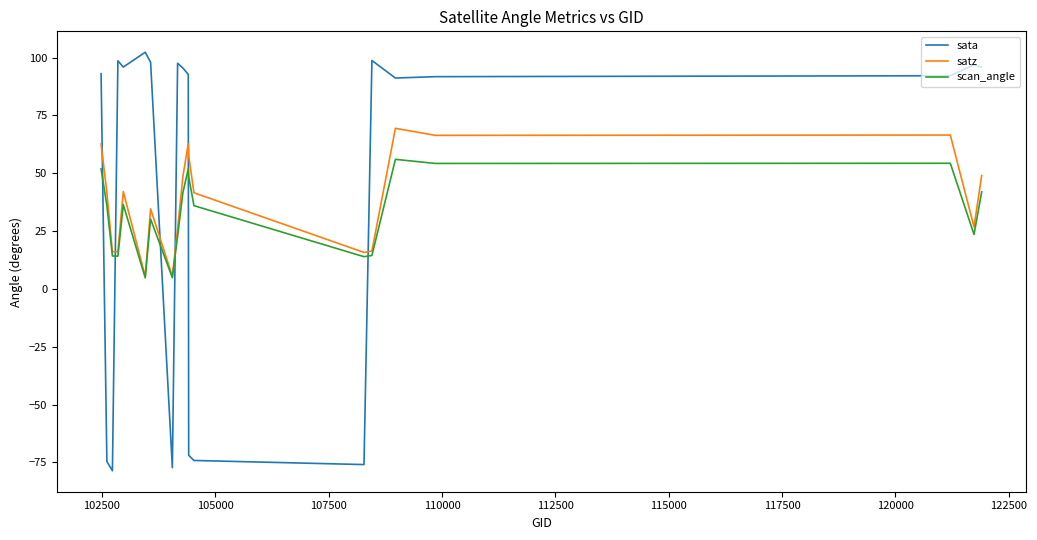

What is the highest value of the sata series?

102.3